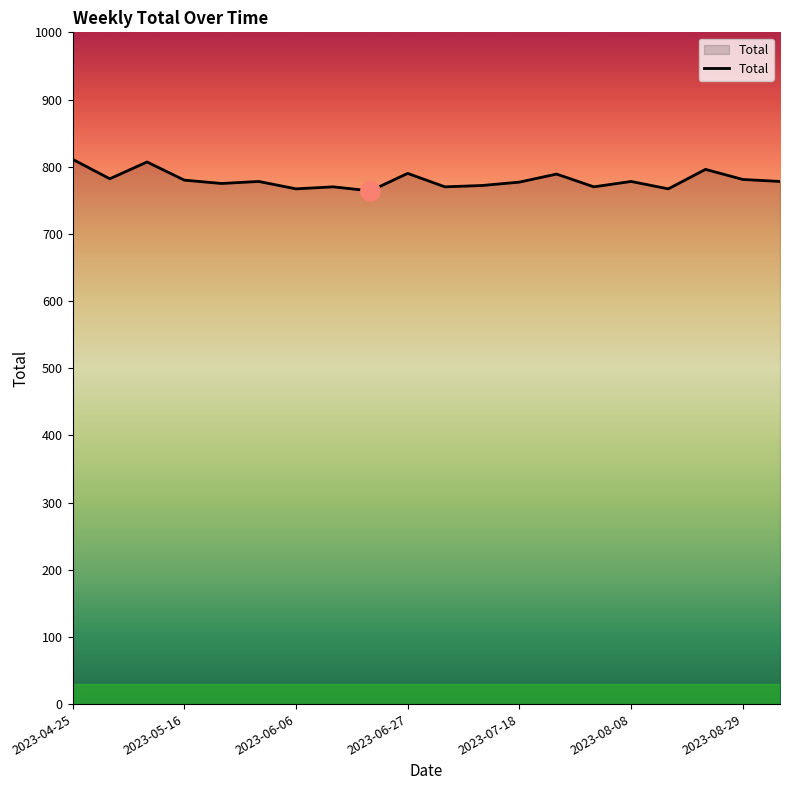

What is the smallest value displayed?

764